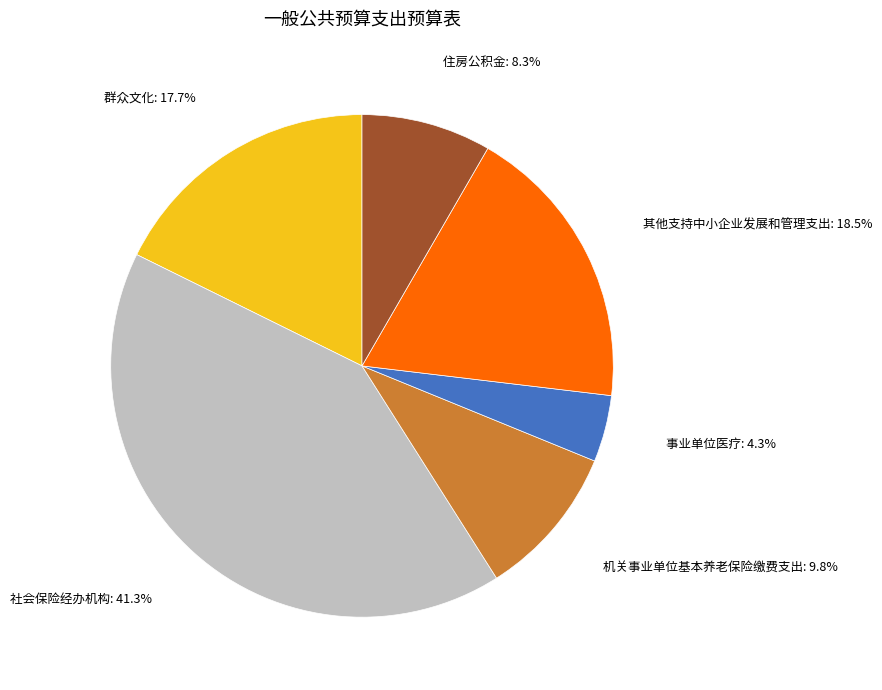

Which slice is the largest?

社会保险经办机构